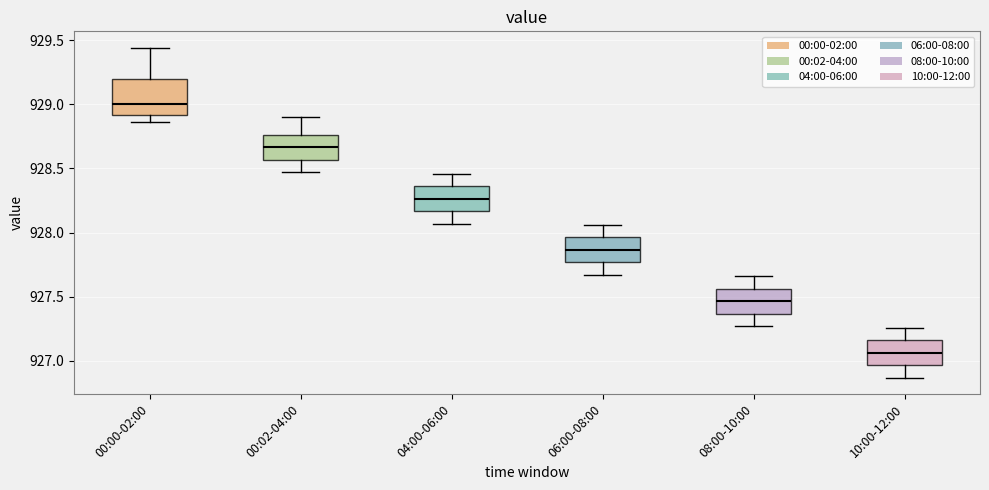

Reading left to right, read every box against the y-axis: the position of its median line, the range the box covers, and the ends of its whiskers. The values are not printed on the chart, so give them approximately, as read against the axis.

00:00-02:00: median 929.00, box 928.90 to 929.20, whiskers 928.85 to 929.45
00:02-04:00: median 928.65, box 928.55 to 928.75, whiskers 928.45 to 928.90
04:00-06:00: median 928.25, box 928.15 to 928.35, whiskers 928.05 to 928.45
06:00-08:00: median 927.85, box 927.75 to 927.95, whiskers 927.65 to 928.05
08:00-10:00: median 927.45, box 927.35 to 927.55, whiskers 927.25 to 927.65
10:00-12:00: median 927.05, box 926.95 to 927.15, whiskers 926.85 to 927.25